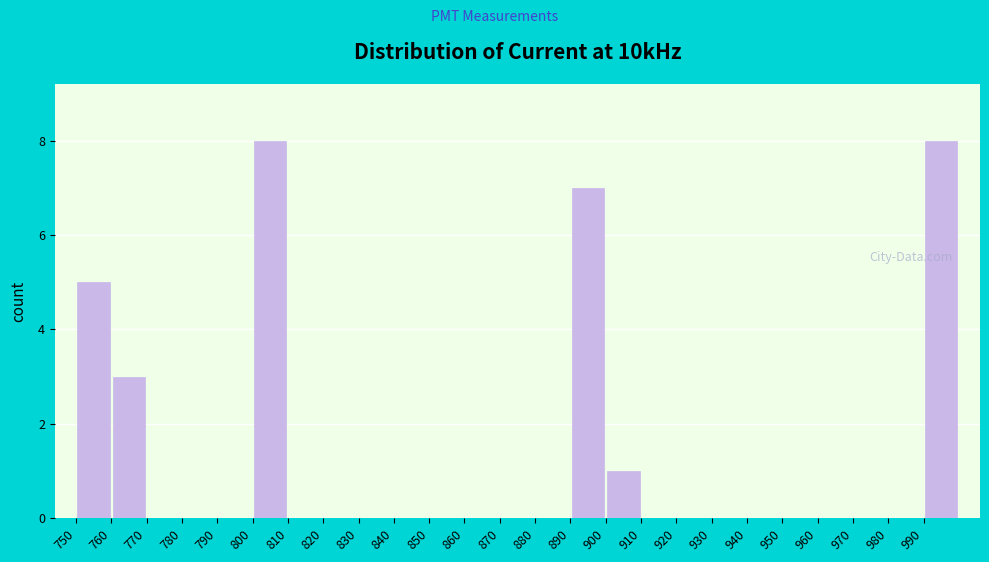

Reading left to right, list every bar in this chart as the range it spans on the x-axis followed by its height. The values are not printed on the chart, so give them approximately, as read against the axis.

750 to 760: 5
760 to 770: 3
770 to 780: 0
780 to 790: 0
790 to 800: 0
800 to 810: 8
810 to 820: 0
820 to 830: 0
830 to 840: 0
840 to 850: 0
850 to 860: 0
860 to 870: 0
870 to 880: 0
880 to 890: 0
890 to 900: 7
900 to 910: 1
910 to 920: 0
920 to 930: 0
930 to 940: 0
940 to 950: 0
950 to 960: 0
960 to 970: 0
970 to 980: 0
980 to 990: 0
990 to 1000: 8